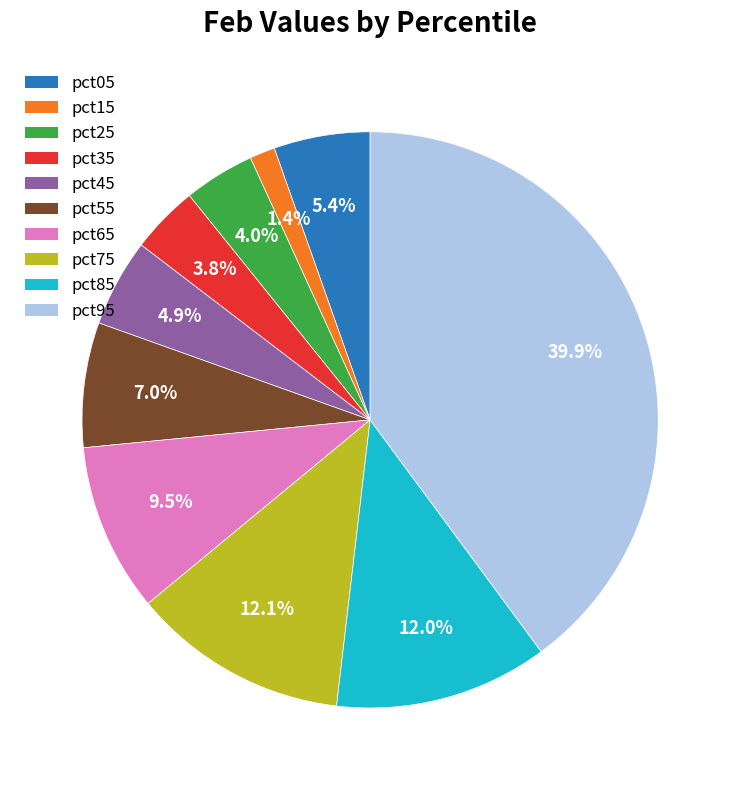

What percentage is NOT represented by pct65?

90.5%